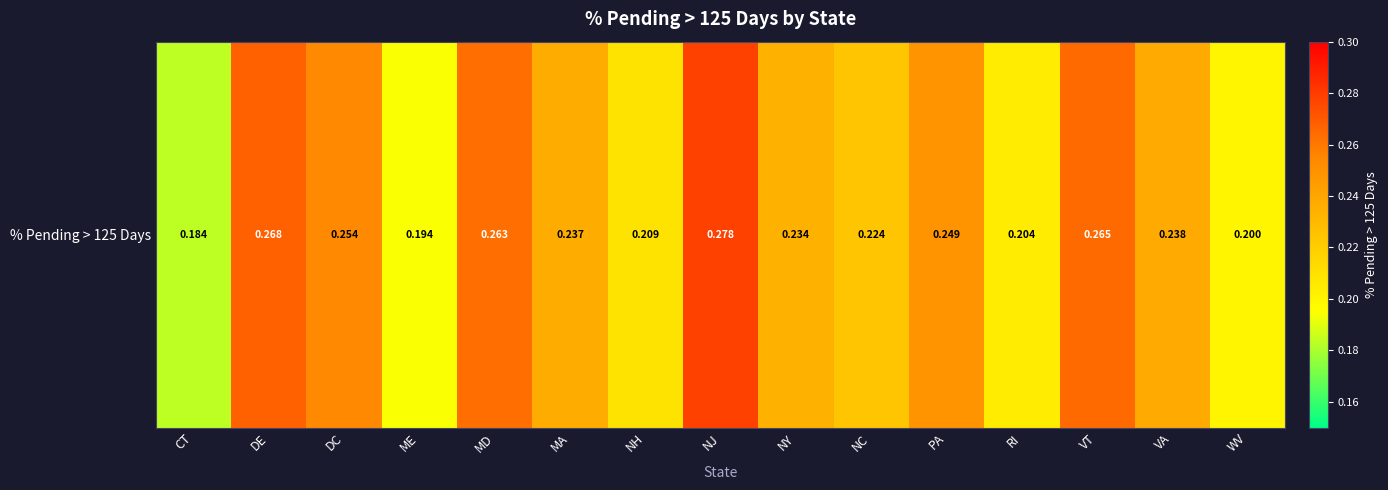

List the labels in order of value, smallest first.

CT, ME, WV, RI, NH, NC, NY, MA, VA, PA, DC, MD, VT, DE, NJ